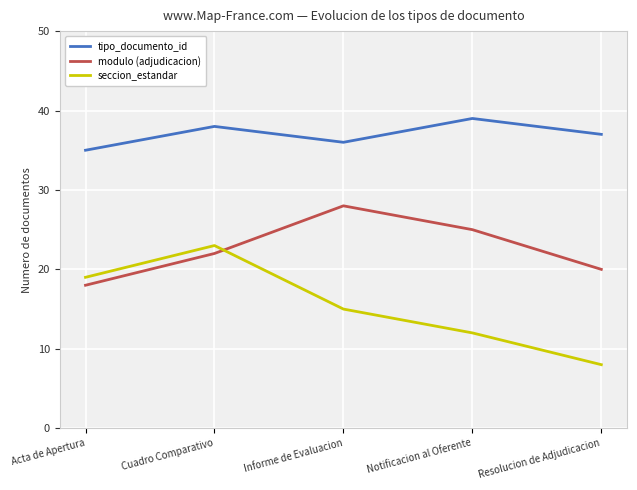

Where is modulo (adjudicacion) nearest to the value 23?

Cuadro Comparativo